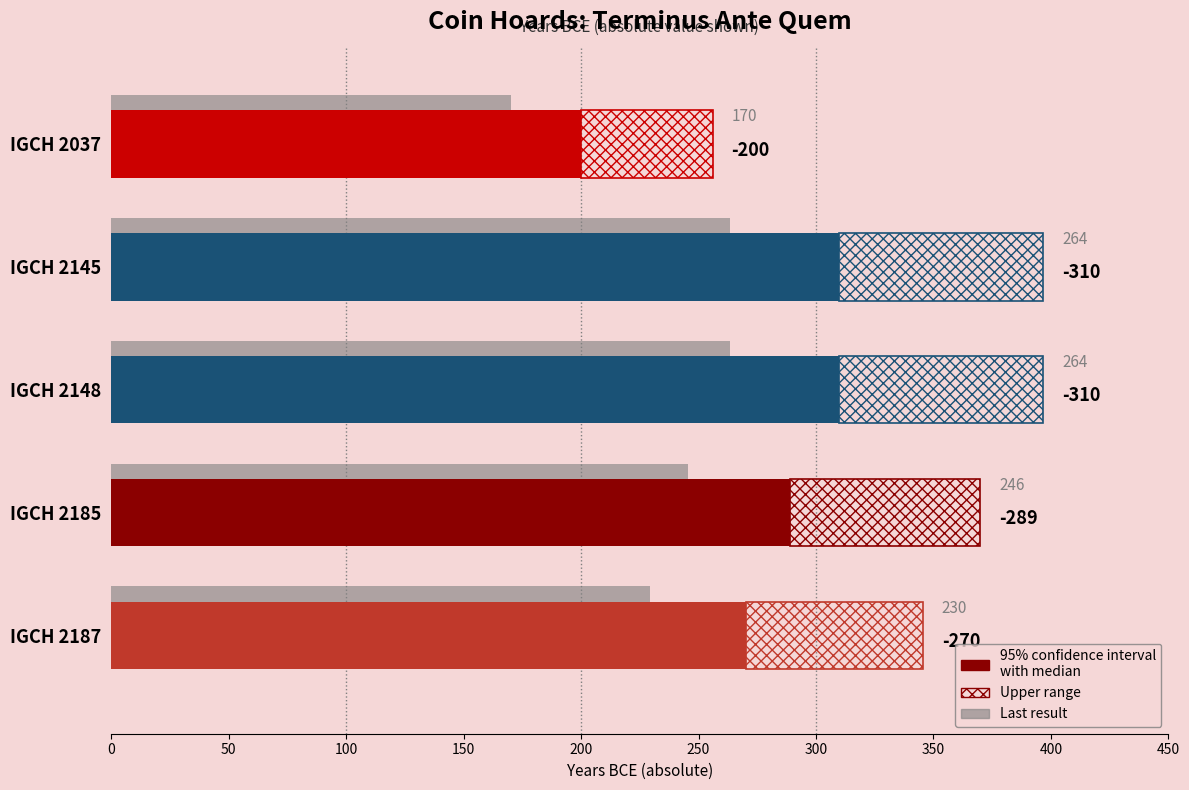

The Last result series shows 150.4 at 50. True or false?

False